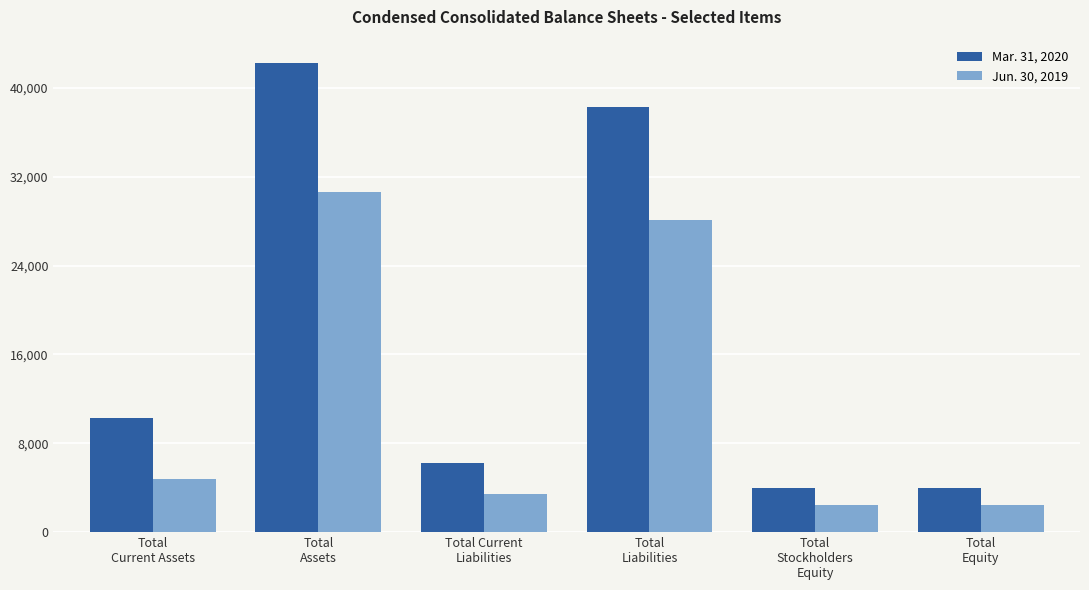

What is the minimum value for Jun. 30, 2019?

2457